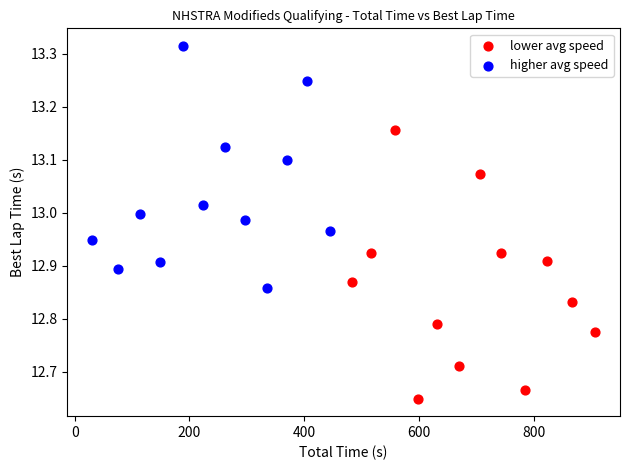

Which series contains the highest Y value?

higher avg speed